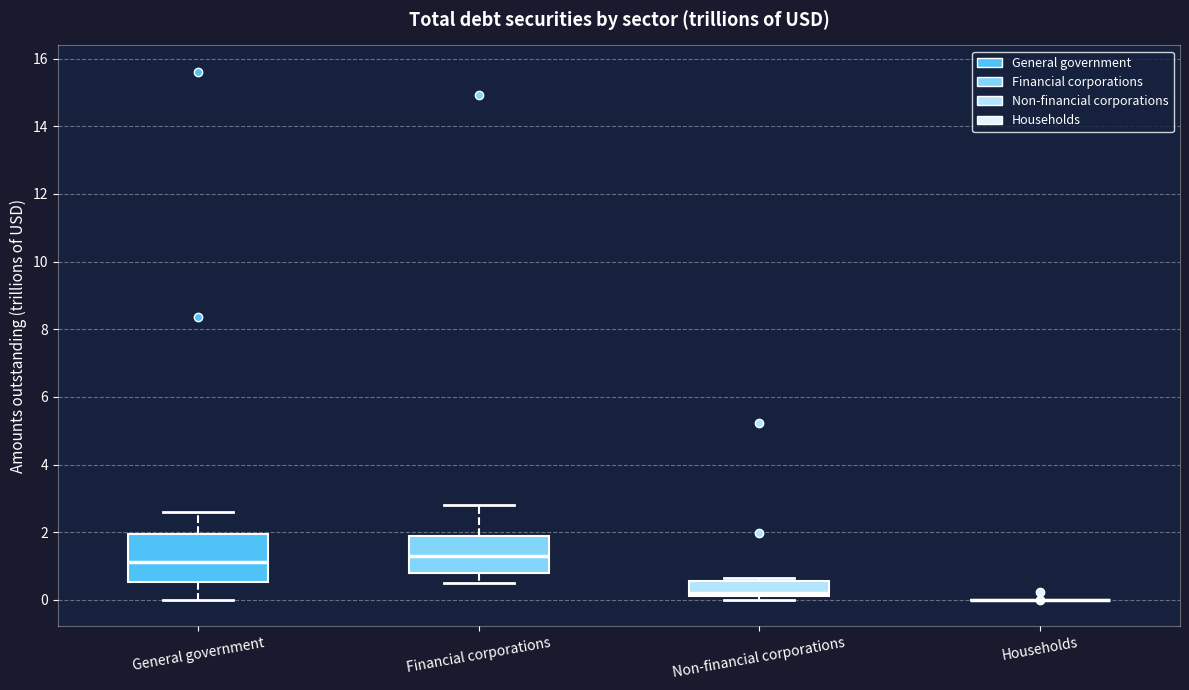

Comparing the boxes themselves (not the whiskers), which one is the tallest?

General government